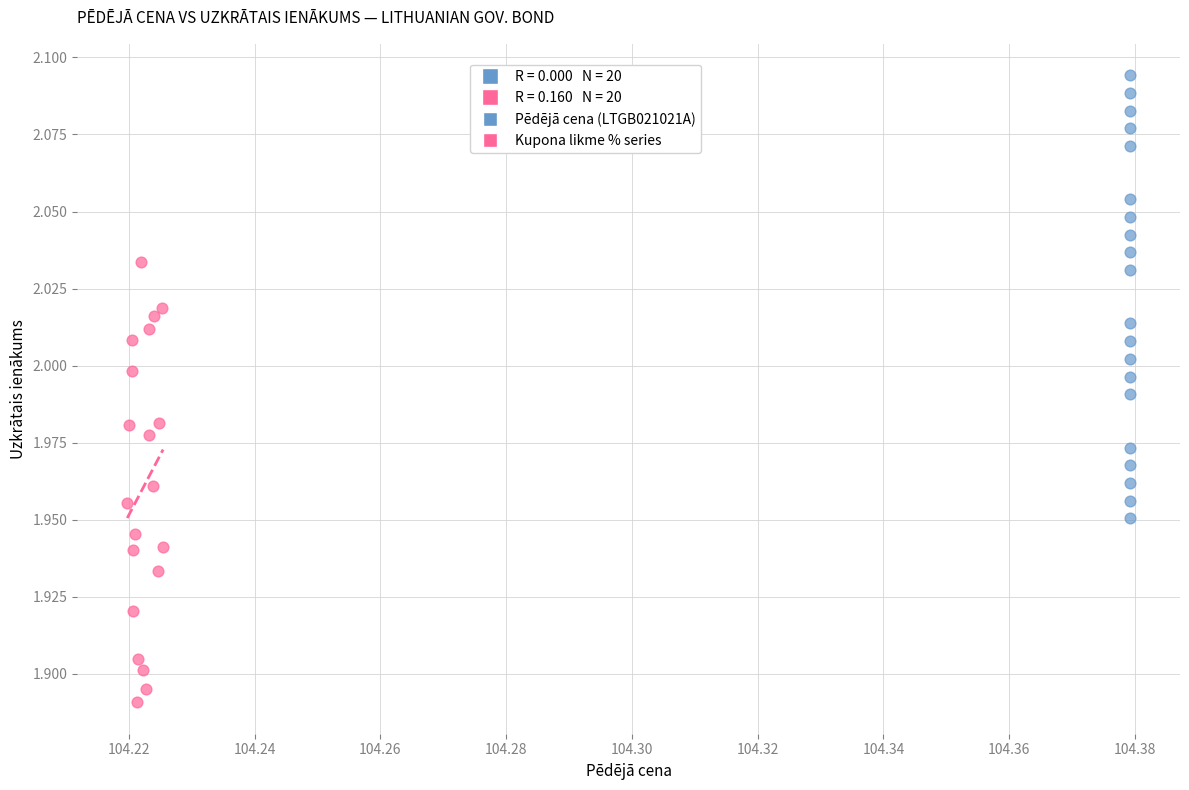

Which series reaches the minimum Y coordinate?

Kupona likme % series